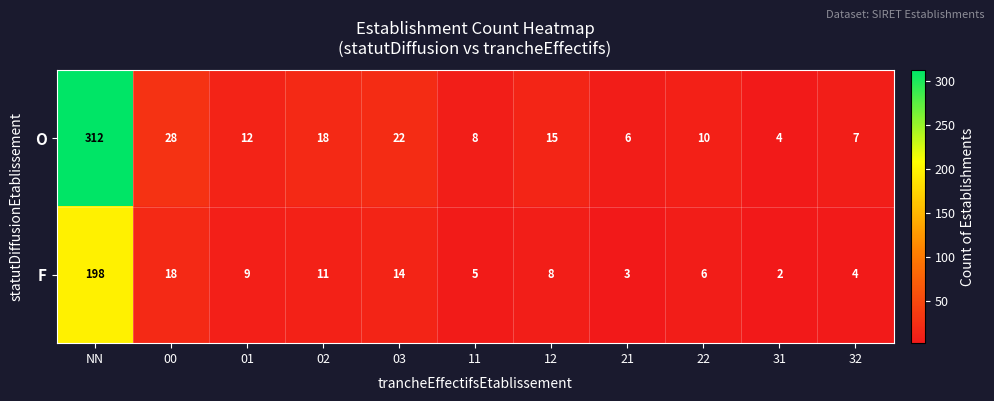

List the series in order of their peak value, highest first.

O, F